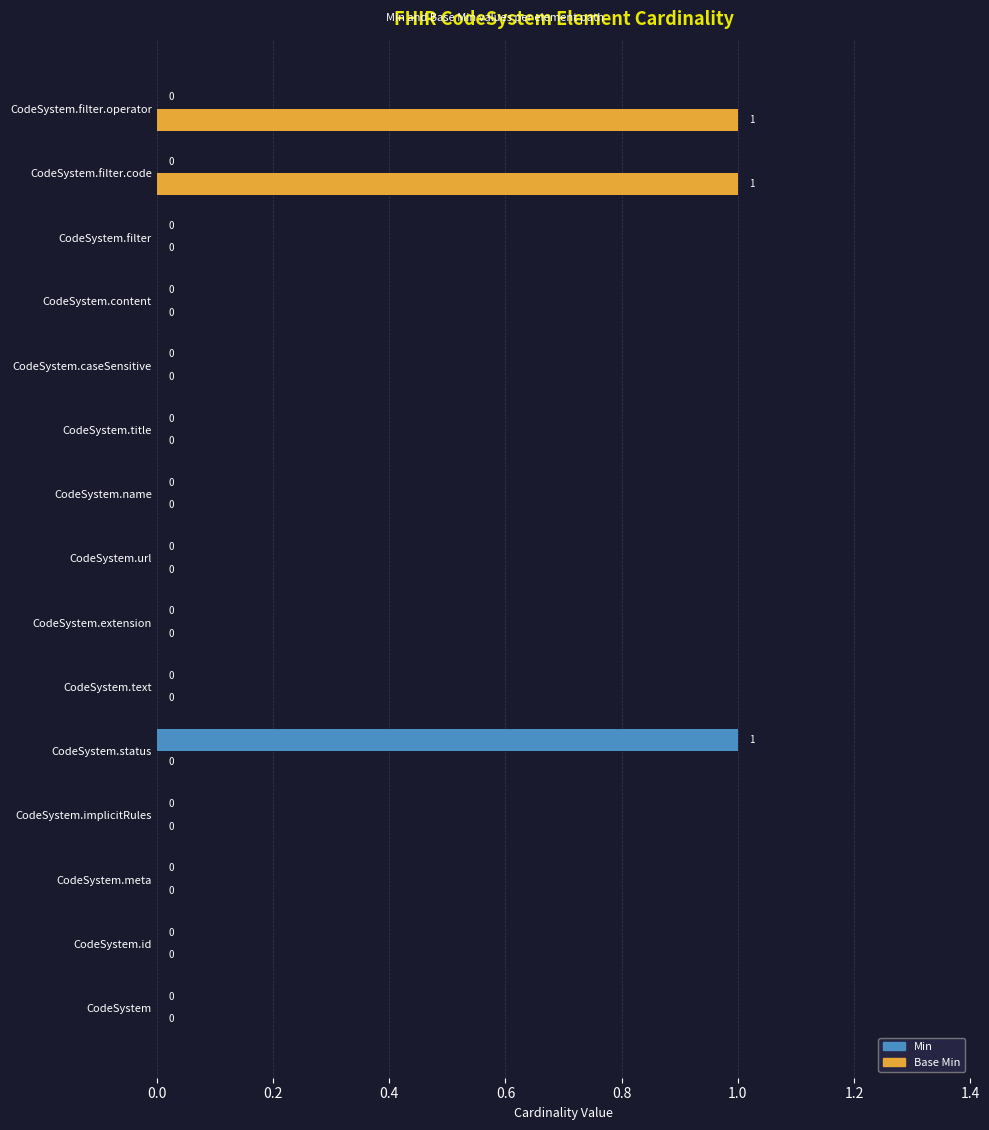

Is it true that Min equals 0 at CodeSystem.meta?

True